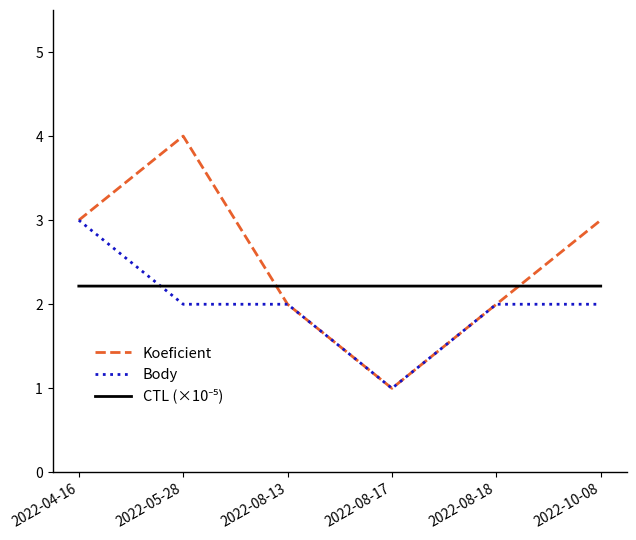

Which category has the highest value in the Body series?

2022-04-16